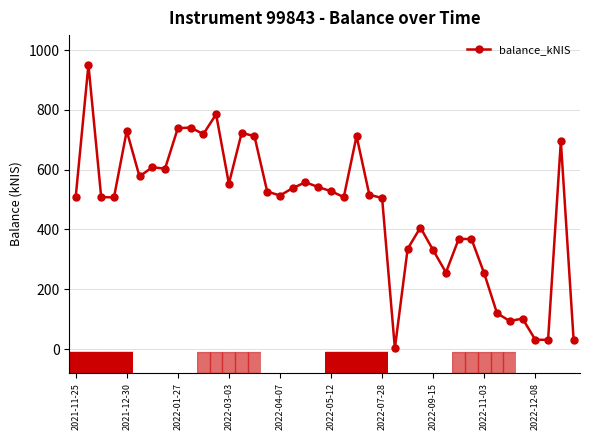

What is the sum of all values?

18838.7